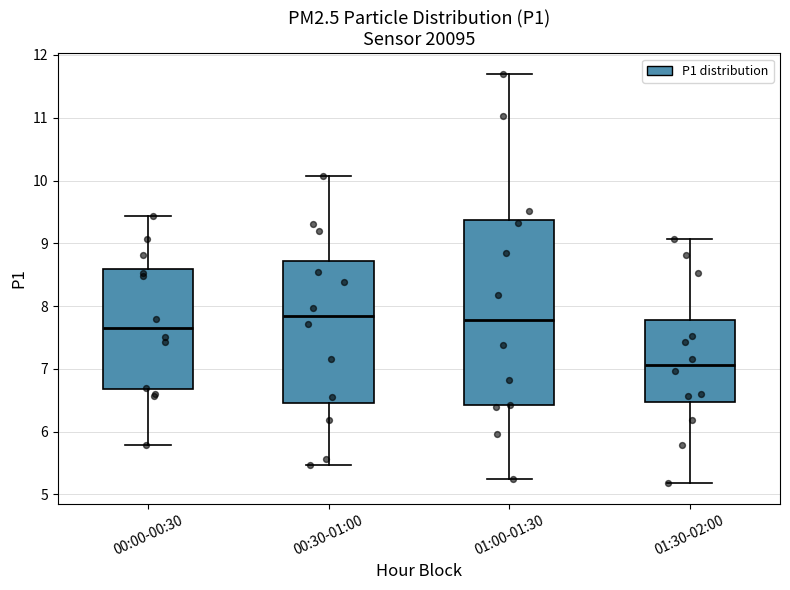

Reading left to right, read every box against the y-axis: the position of its median line, the range the box covers, and the ends of its whiskers. The values are not printed on the chart, so give them approximately, as read against the axis.

00:00-00:30: median 7.7, box 6.7 to 8.6, whiskers 5.8 to 9.4
00:30-01:00: median 7.8, box 6.5 to 8.7, whiskers 5.5 to 10.1
01:00-01:30: median 7.8, box 6.4 to 9.4, whiskers 5.3 to 11.7
01:30-02:00: median 7.1, box 6.5 to 7.8, whiskers 5.2 to 9.1